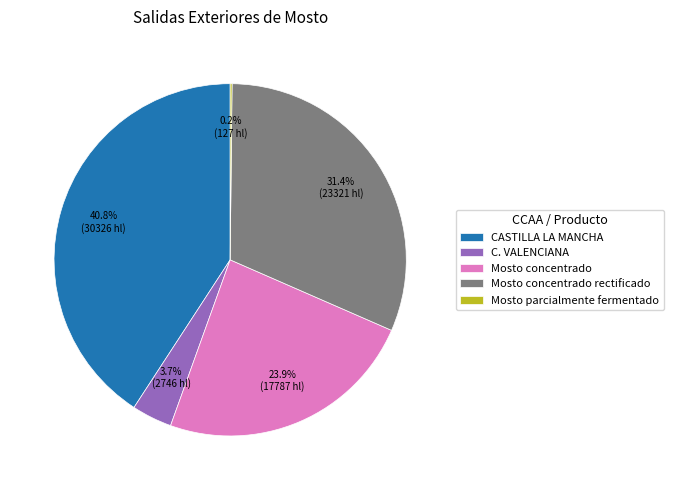

Do Mosto concentrado and Mosto concentrado rectificado together represent more than half of the pie?

Yes